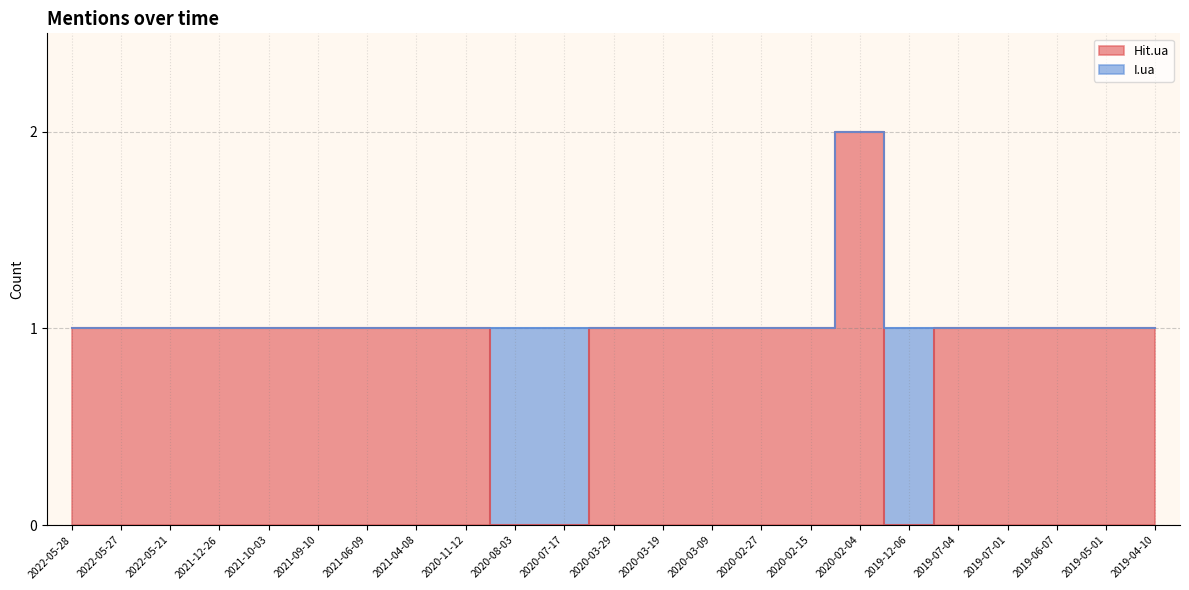

Reading left to right, what are all the values shown in this chart?

1	1	1	1	1	1	1	1	1	0	0	1	1	1	1	1	2	0	1	1	1	1	1